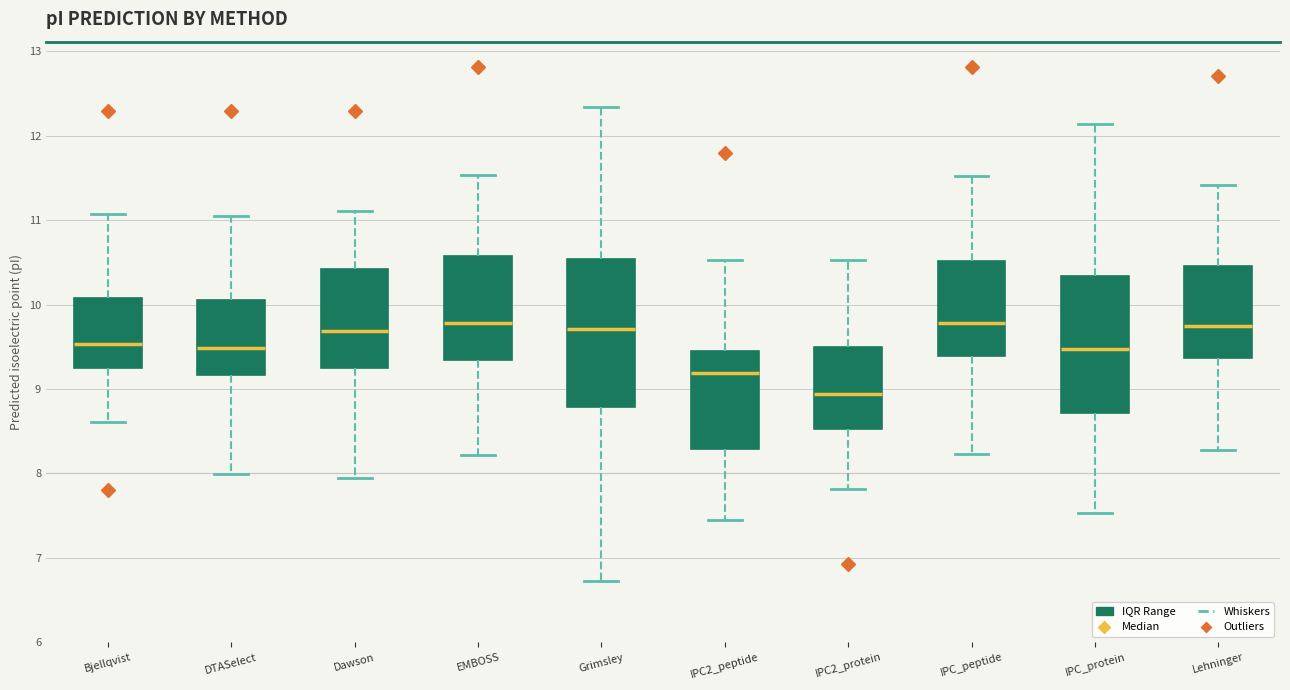

Which box has the lowest median line?

IPC2_protein